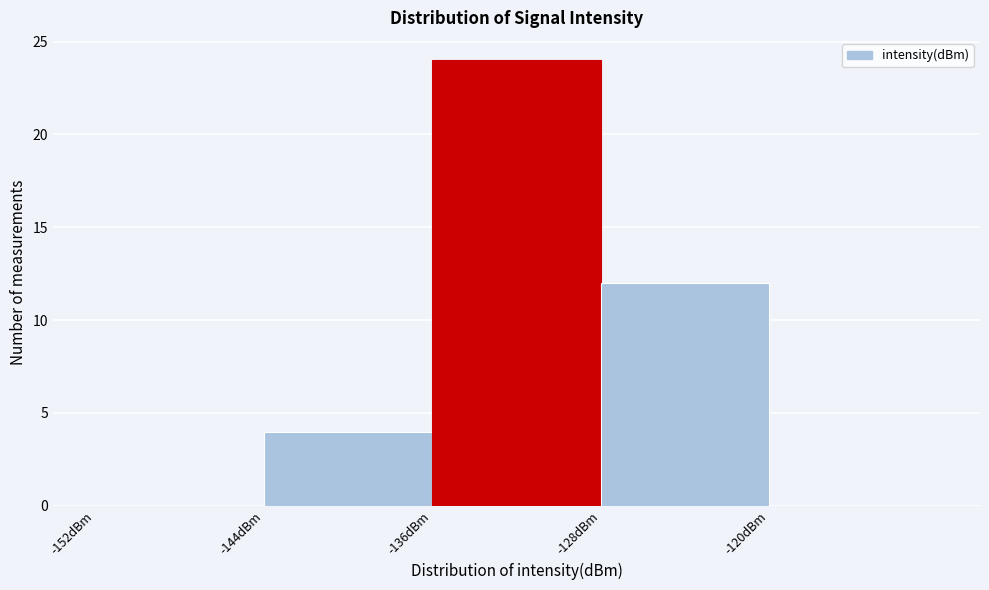

Reading left to right, transcribe this chart: for each bar, give the range it covers on the x-axis and its height. The values are not printed on the chart, so give them approximately, as read against the axis.

-152 to -144: 0
-144 to -136: 4
-136 to -128: 24
-128 to -120: 12
-120 to -112: 0